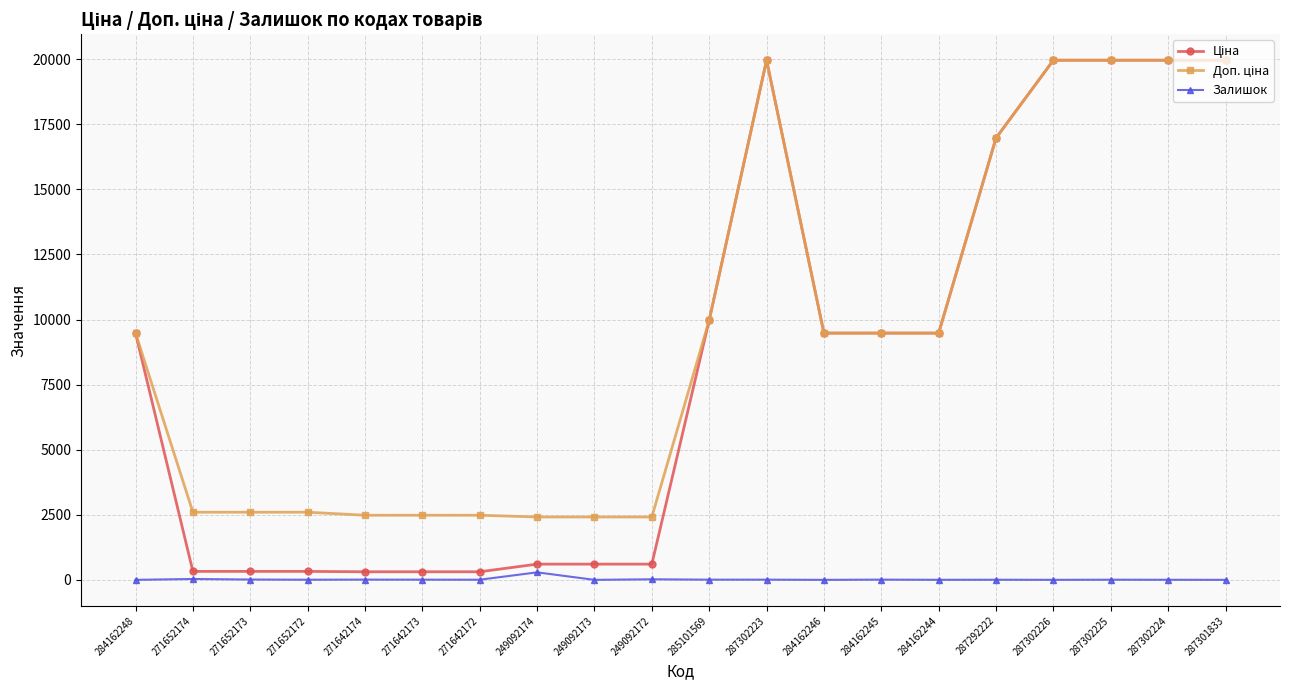

What is the total value across all series at 284162246?

18960.1